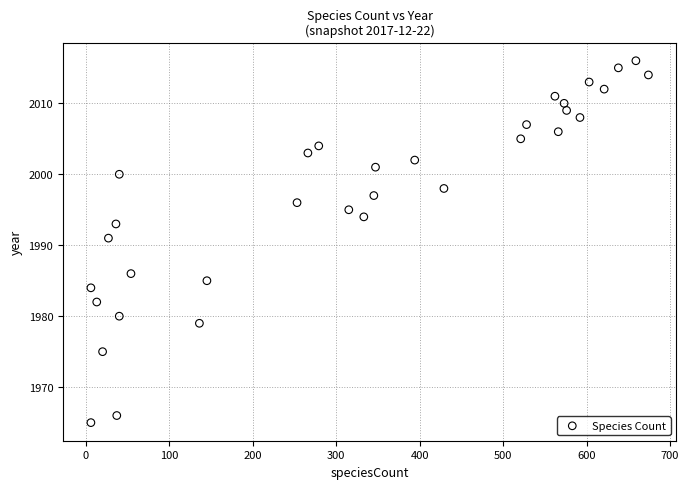

What is the range of X values (max minus min)?

668